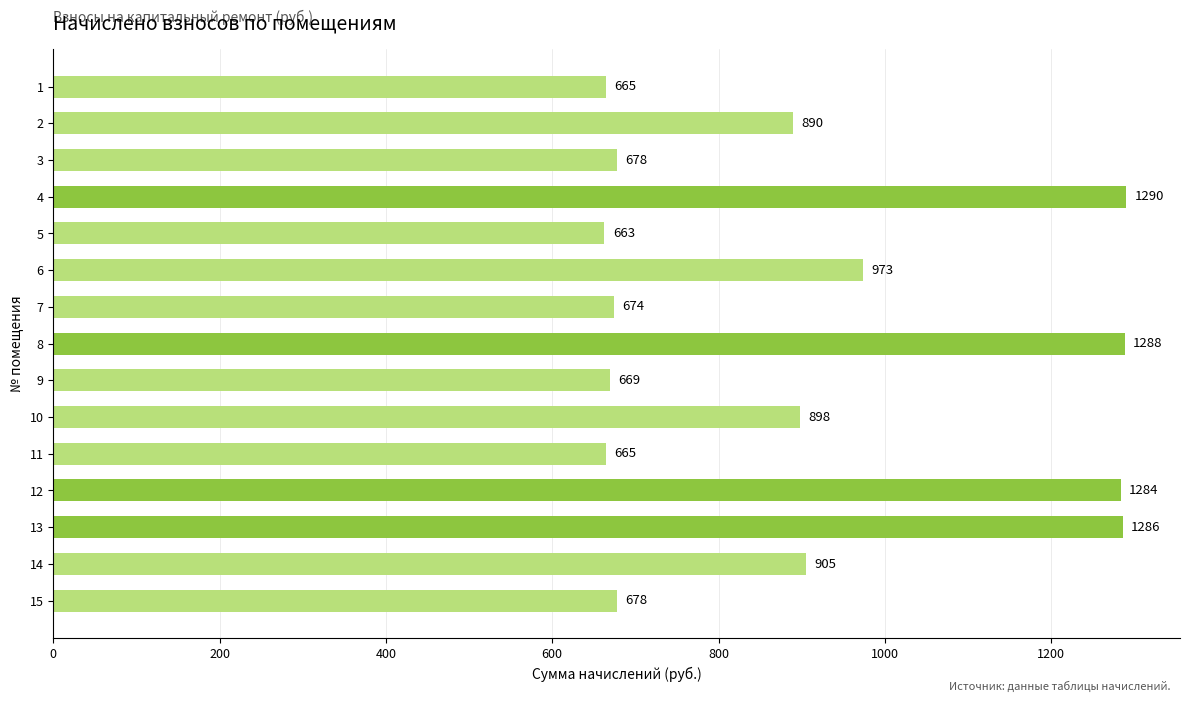

Does the chart contain stacked bars?

No